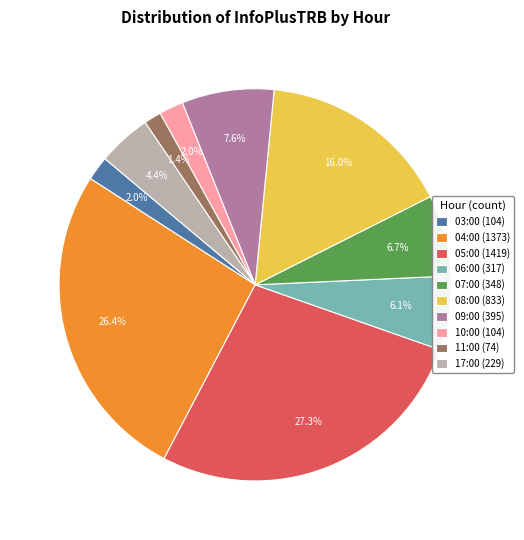

Does 09:00 represent more than half of the total?

No